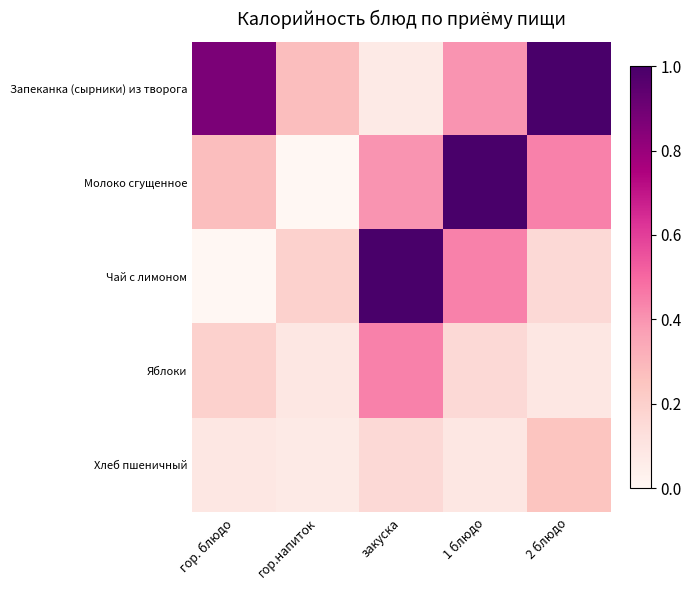

Reading left to right, extract all data points from this chart.

Запеканка (сырники) из творога: гор. блюдо=0.9	гор.напиток=0.3	закуска=0.1	1 блюдо=0.4	2 блюдо=1.0
Молоко сгущенное: гор. блюдо=0.3	гор.напиток=0.0	закуска=0.4	1 блюдо=1.0	2 блюдо=0.4
Чай с лимоном: гор. блюдо=0.0	гор.напиток=0.2	закуска=1.0	1 блюдо=0.4	2 блюдо=0.2
Яблоки: гор. блюдо=0.2	гор.напиток=0.1	закуска=0.4	1 блюдо=0.2	2 блюдо=0.1
Хлеб пшеничный: гор. блюдо=0.1	гор.напиток=0.1	закуска=0.2	1 блюдо=0.1	2 блюдо=0.2